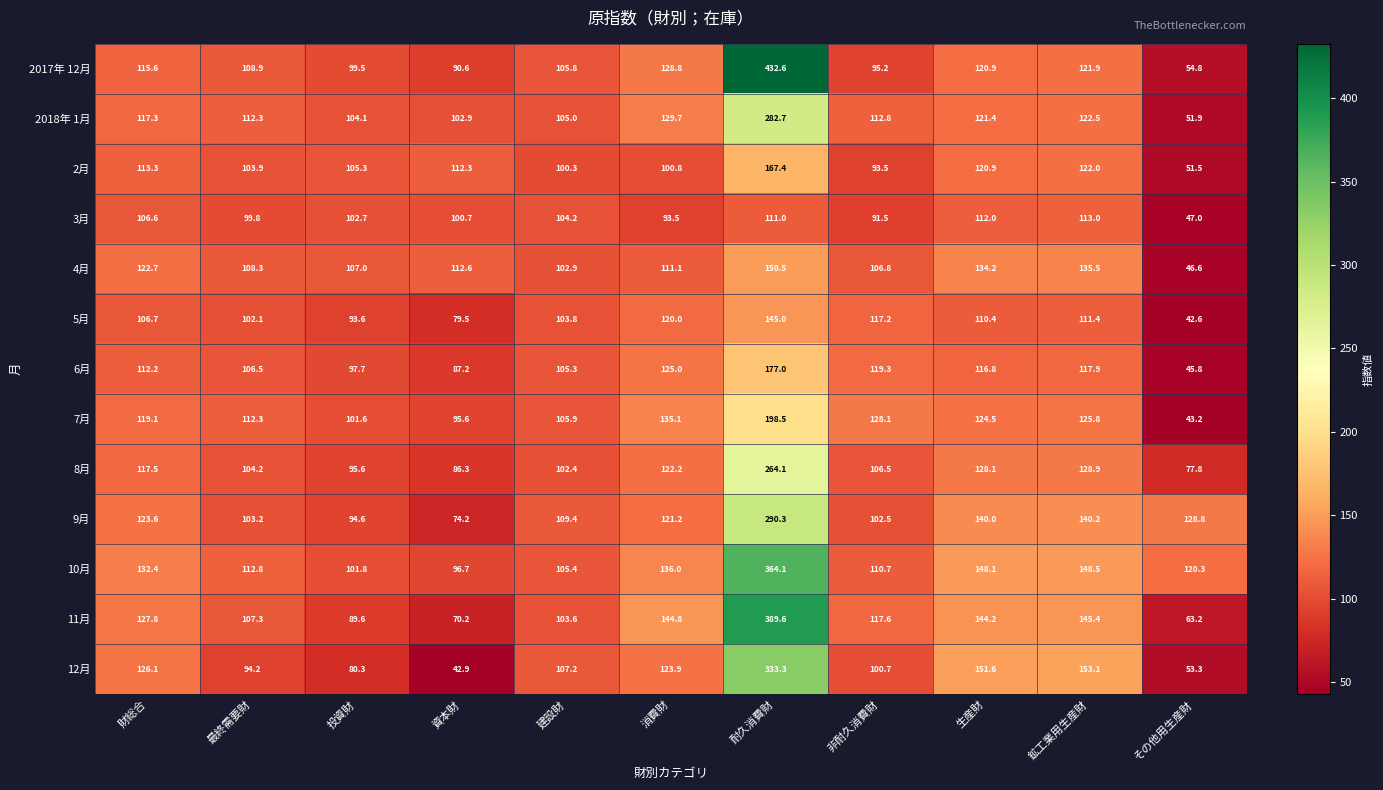

Is it true that 6月 equals 42.7 at 投資財?

False